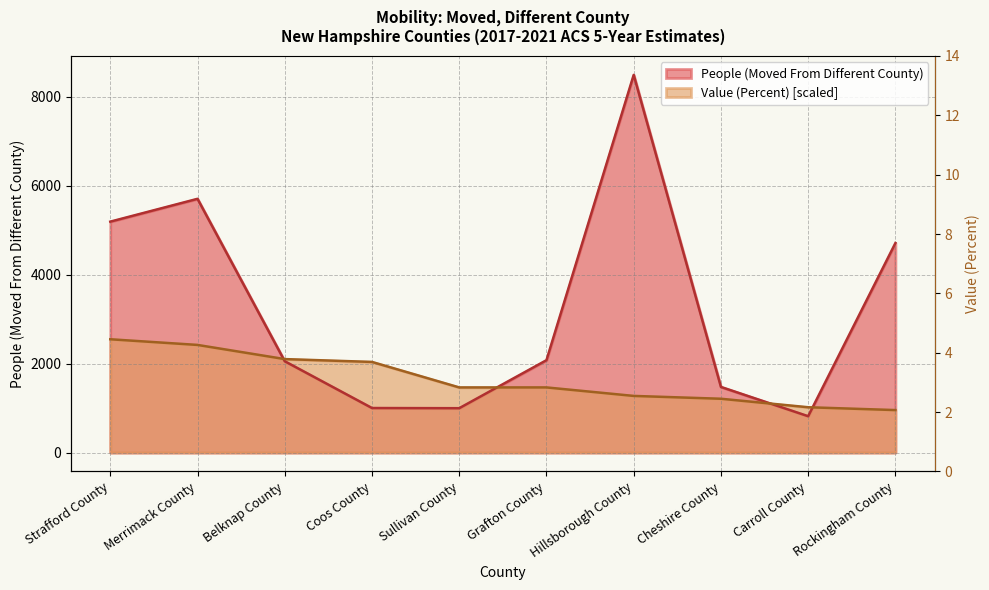

Which series has the largest total across all categories?

People (Moved From Different County)